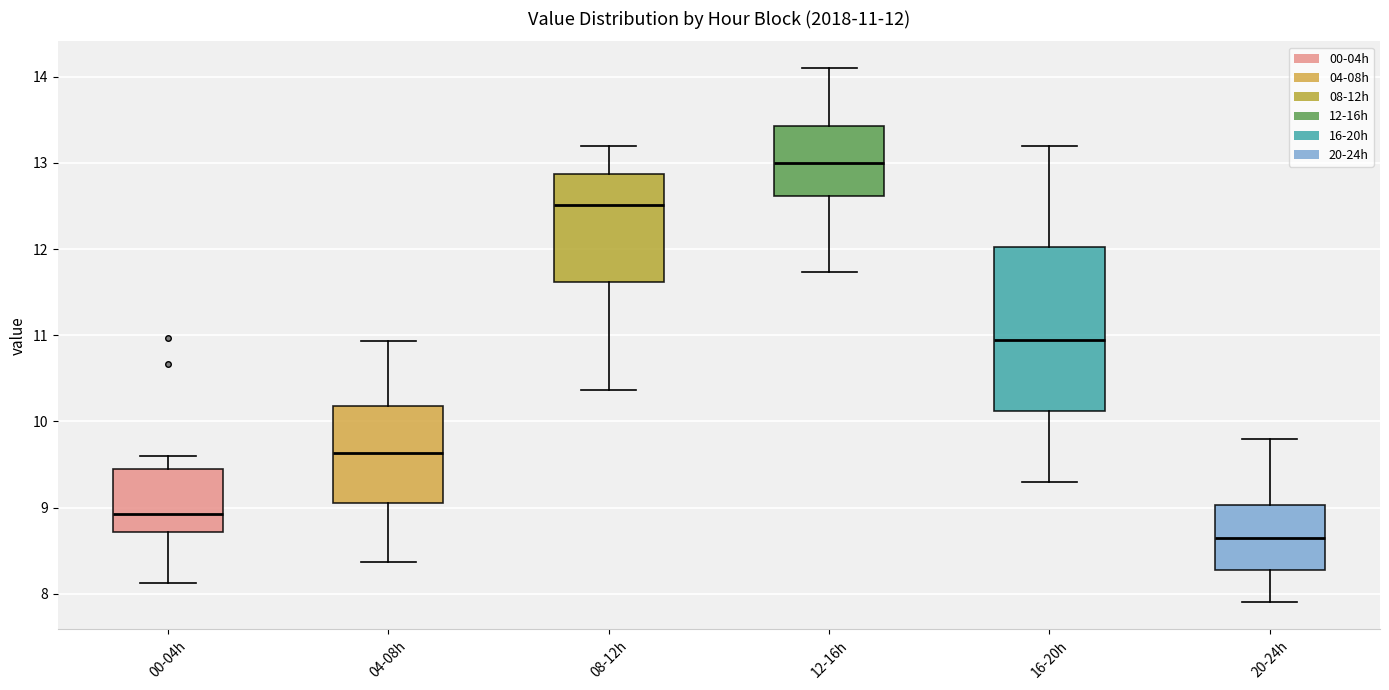

Which box is the tallest, from its lower edge to its upper edge?

16-20h